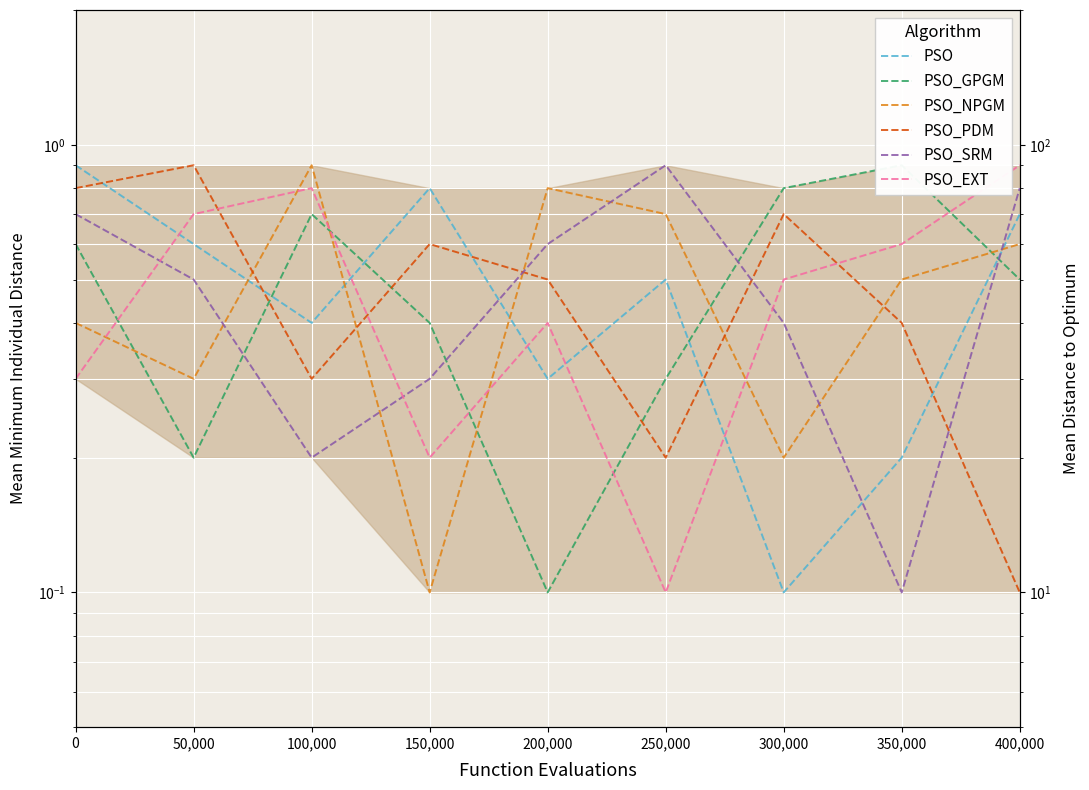

Does the chart display data point markers on the line(s)?

No